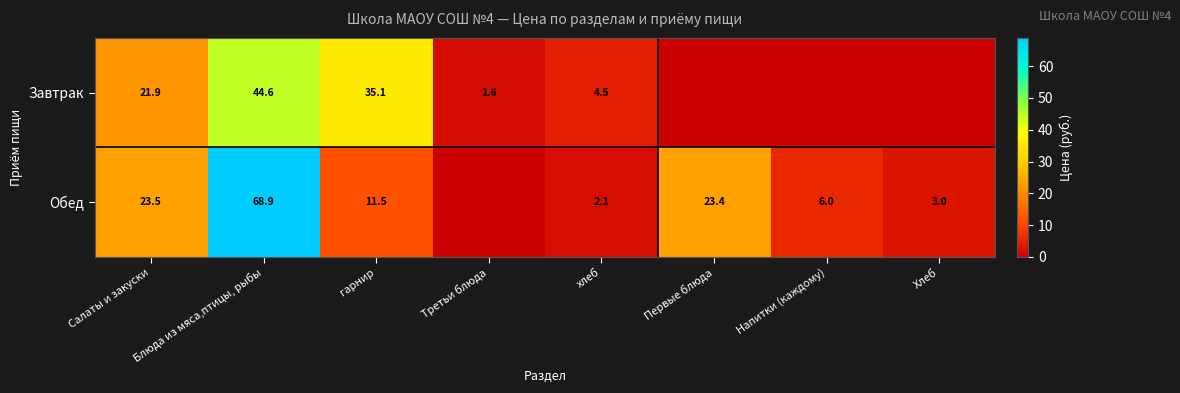

What is the spread (max minus min) of values at гарнир?

23.6